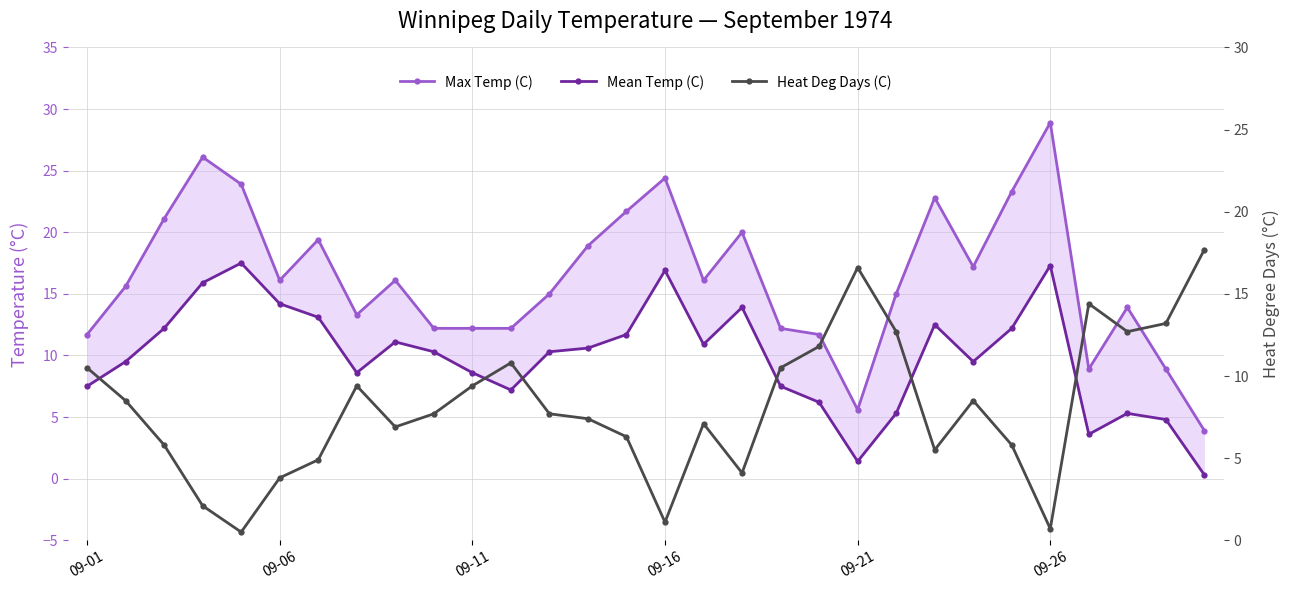

Is the value of Heat Deg Days (C) at 26 greater than the value of Mean Temp (C) at 09-26?

Yes